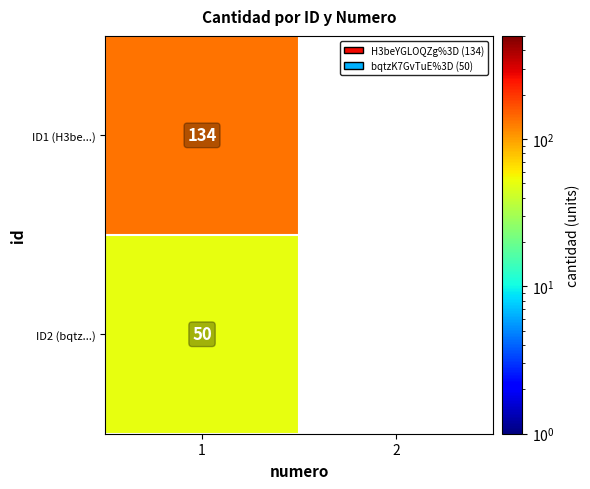

Between 2 and 1, which is larger?

1